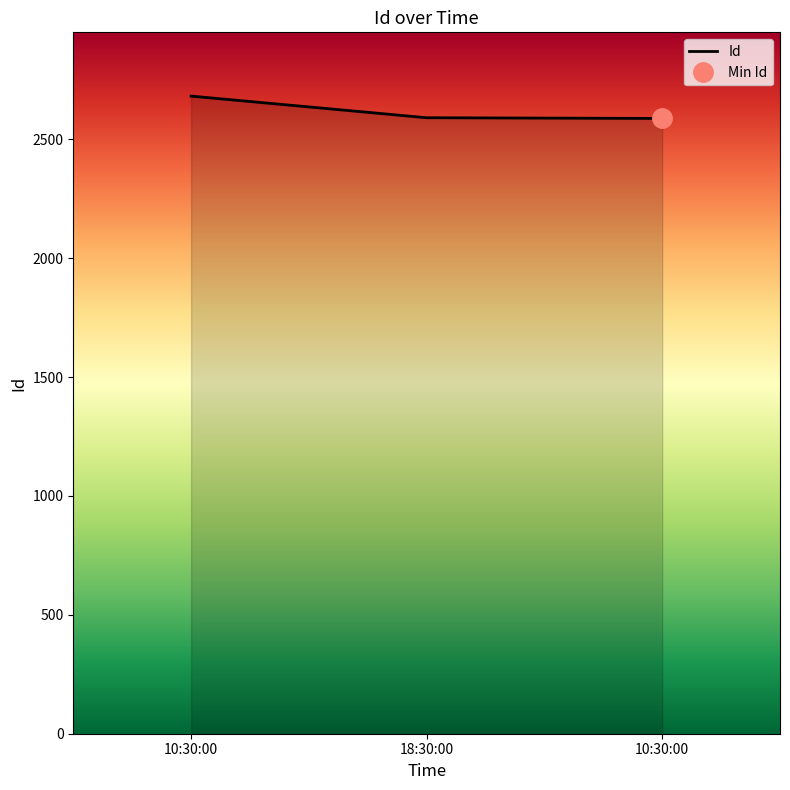

Where is the data nearest to the value 2635?

18:30:00